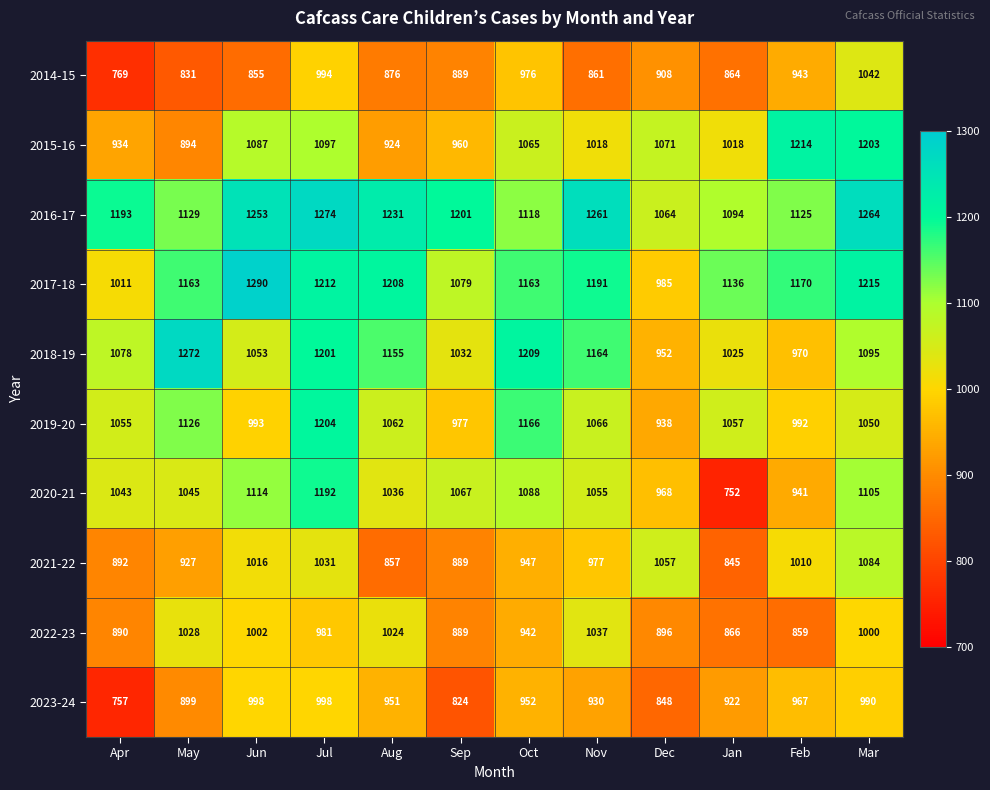

What is the average value of the 2016-17 series?

1184